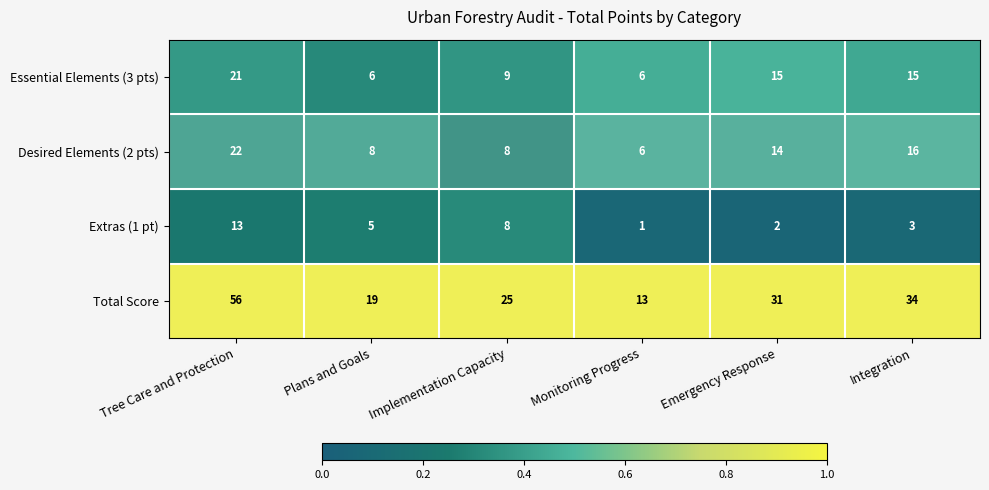

What is the greatest value displayed?

56